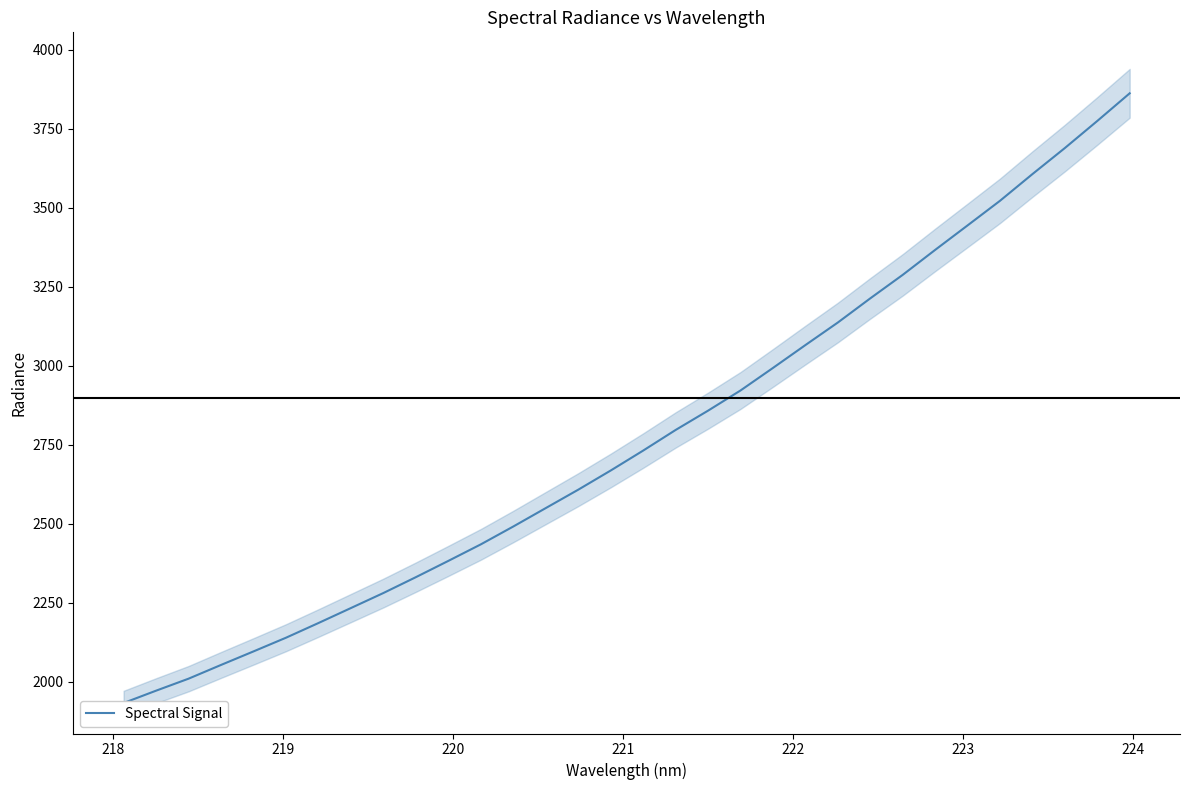

Does the chart have visible grid lines?

No